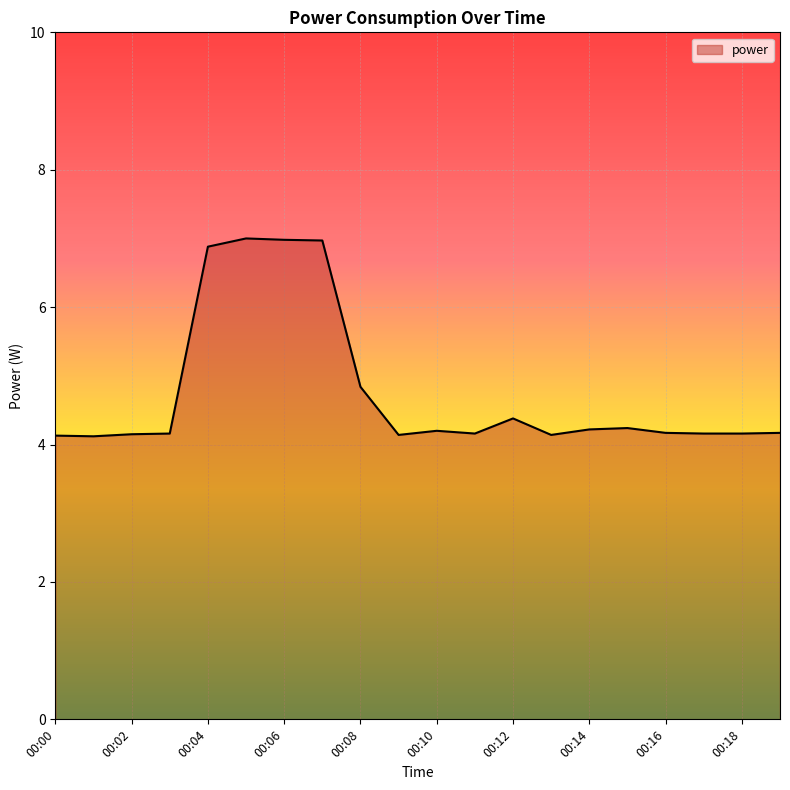

What is the maximum value shown in the chart?

7.0